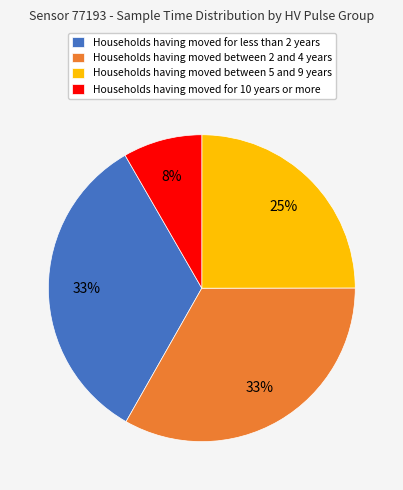

True or false: Households having moved for 10 years or more accounts for 8% of the total.

True